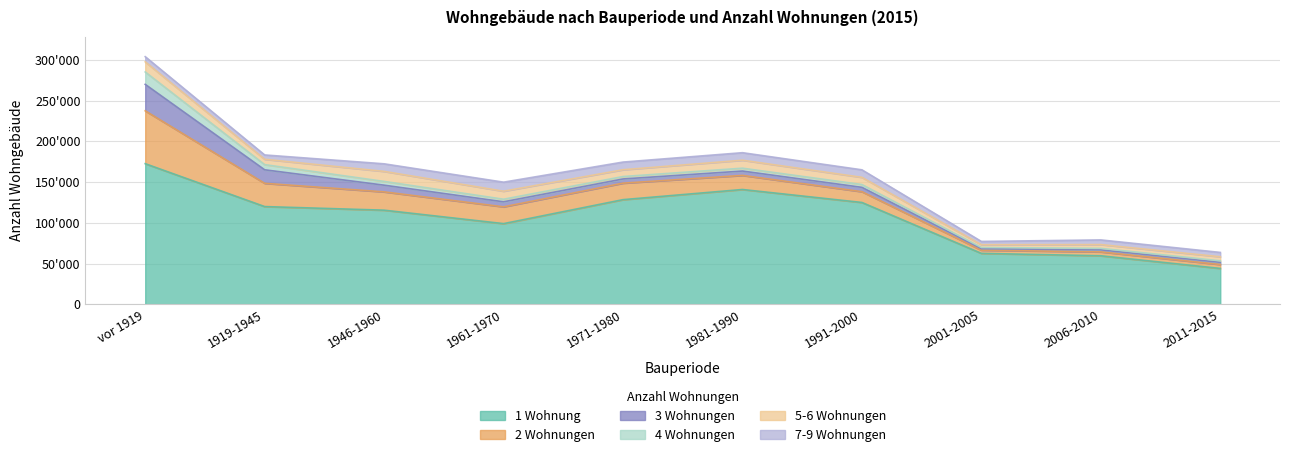

What is the greatest value displayed?

172578